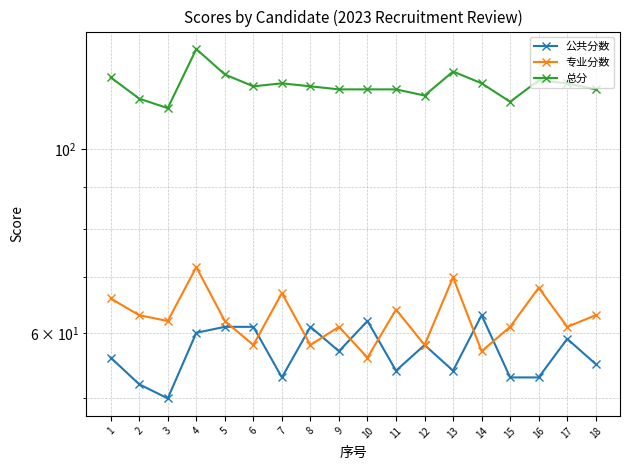

True or false: 专业分数 has a value of 93 at 8.

False